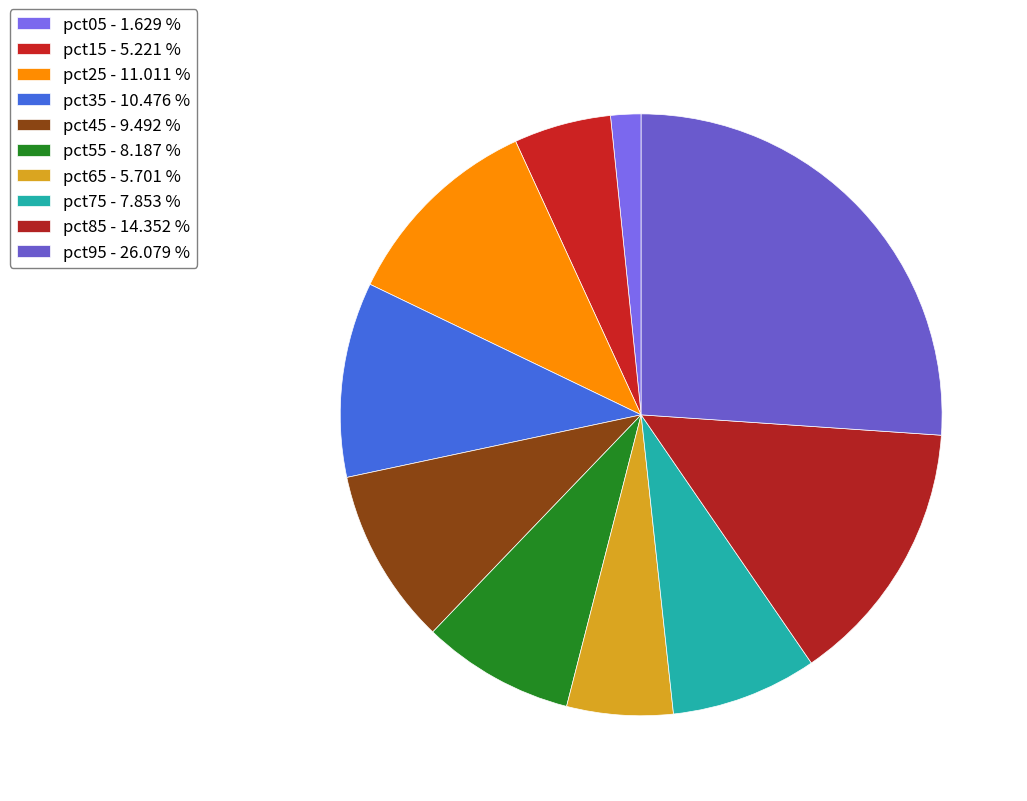

Between pct45 and pct55, which is larger?

pct45